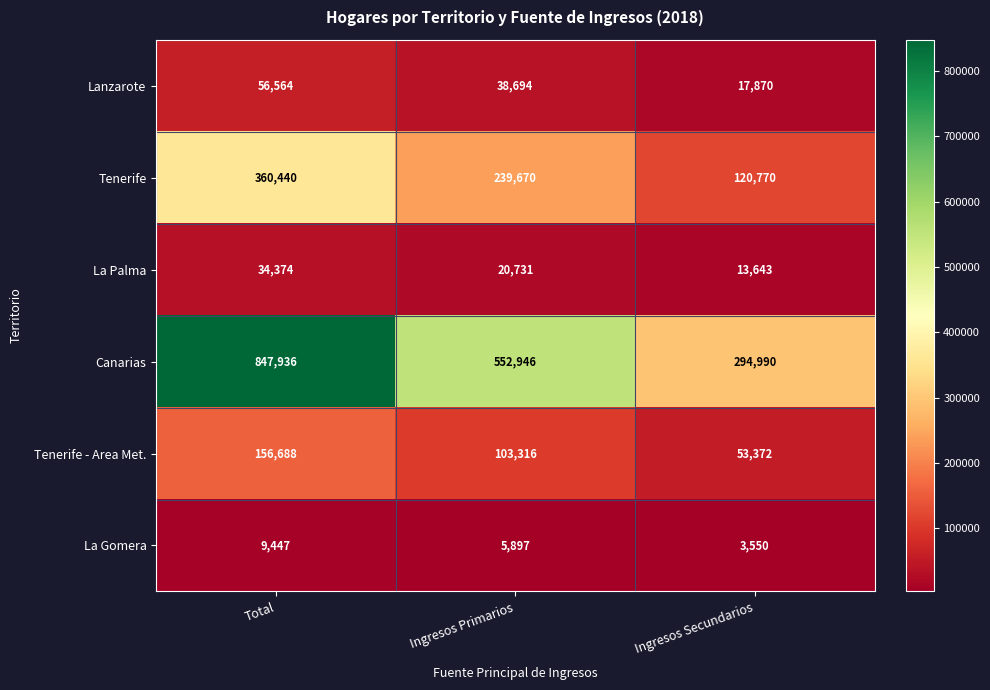

Rank the series by their maximum value, from highest to lowest.

Canarias, Tenerife, Tenerife - Area Met., Lanzarote, La Palma, La Gomera